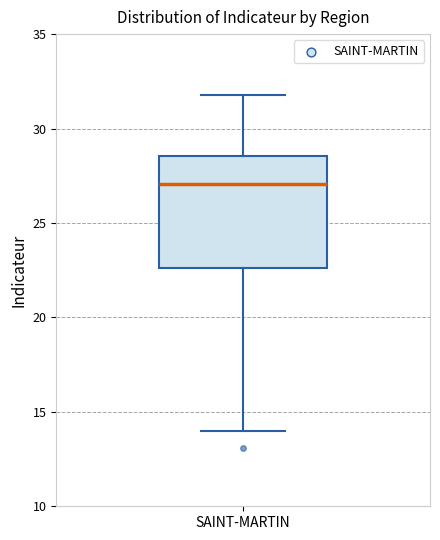

Transcribe this box plot: give where the median line is, the range the box spans, and where the two whiskers end, as read against the y-axis. The values are not printed on the chart, so give them approximately, as read against the axis.

median 27.0, box 22.5 to 28.5, whiskers 14.0 to 31.5